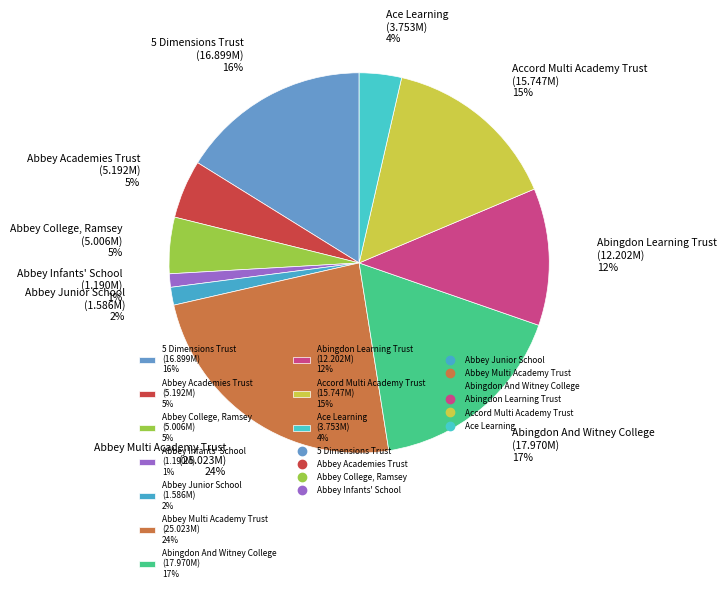

To the nearest percent, what percentage of the pie is Ace Learning?

4%